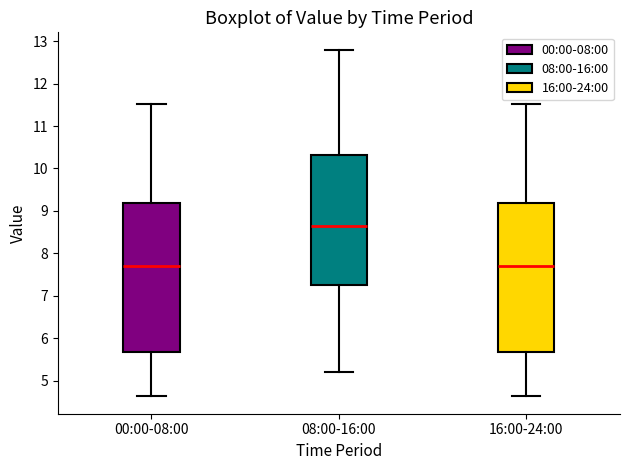

Where does the upper whisker of the box for 00:00-08:00 end on the y-axis? The values are not printed on the chart, so give them approximately, as read against the axis.

11.5